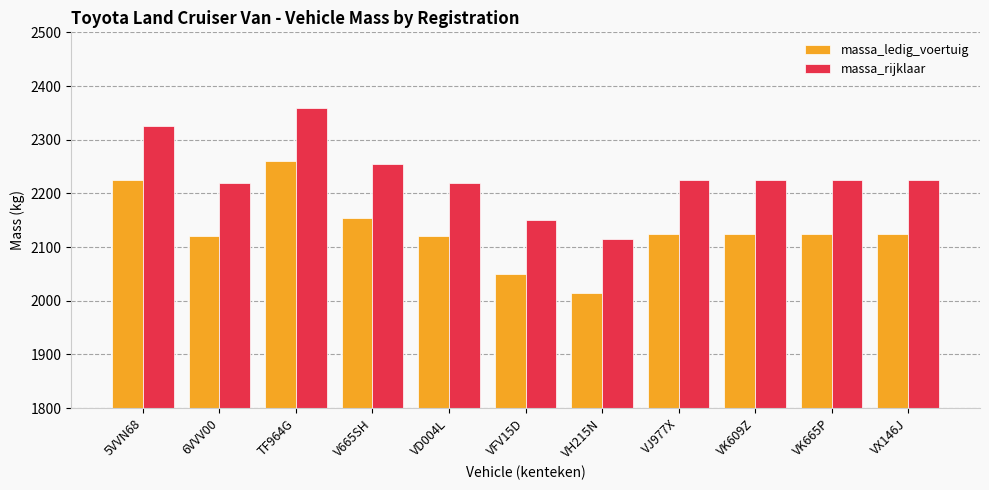

What is the difference between the highest and lowest values at TF964G?

100